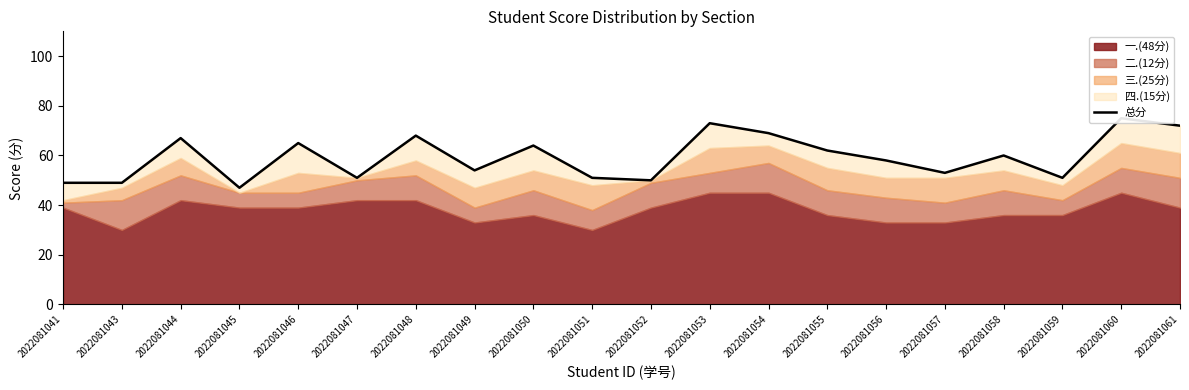

How many values are below 60?

10